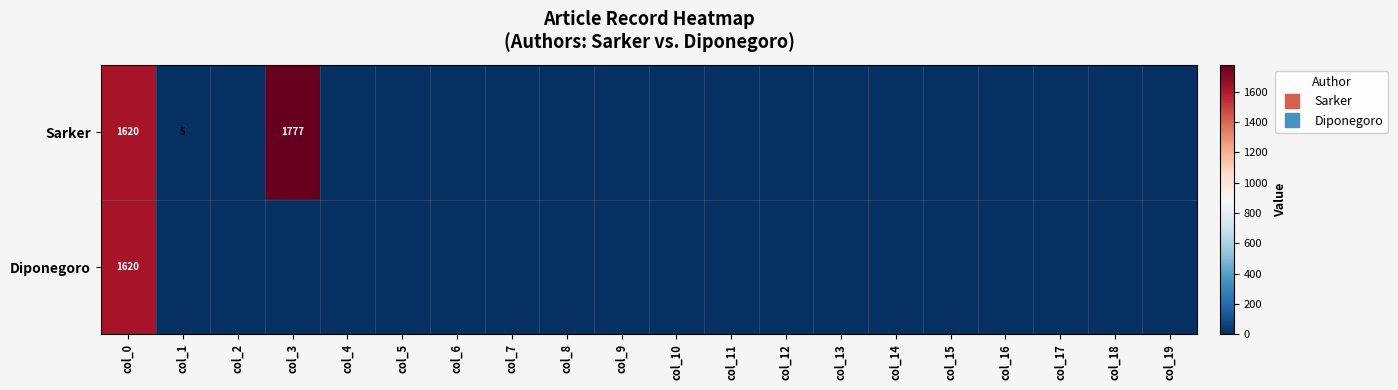

How many values in Sarker are above zero?

3